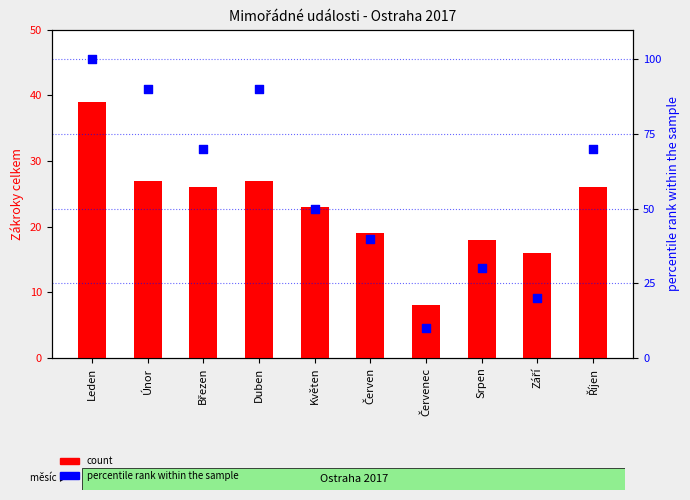

Which series has the widest spread of Y values?

percentile rank within the sample